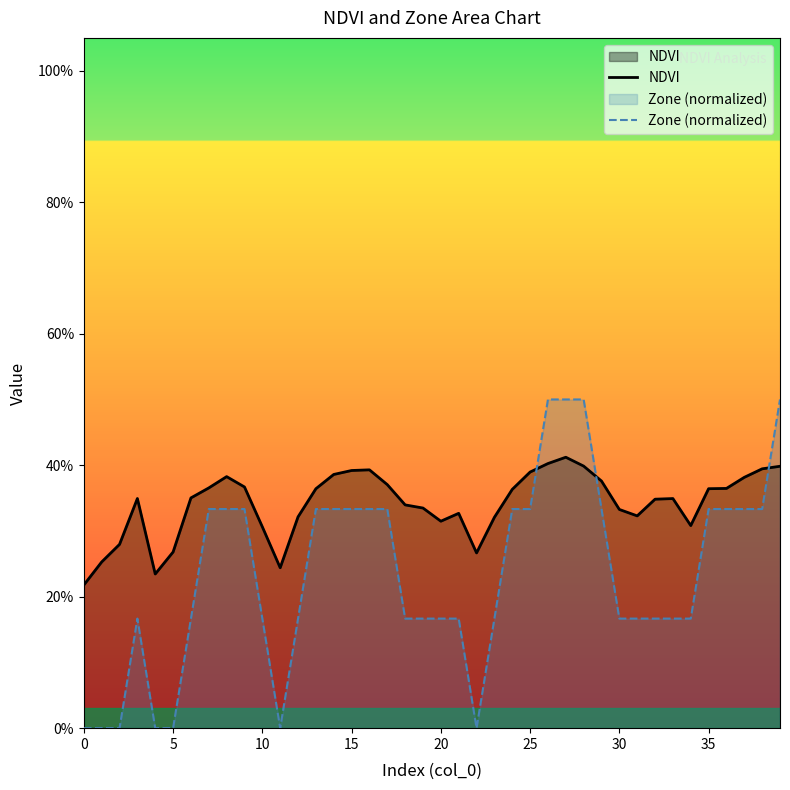

How many times do Zone (normalized) and NDVI cross each other?

3